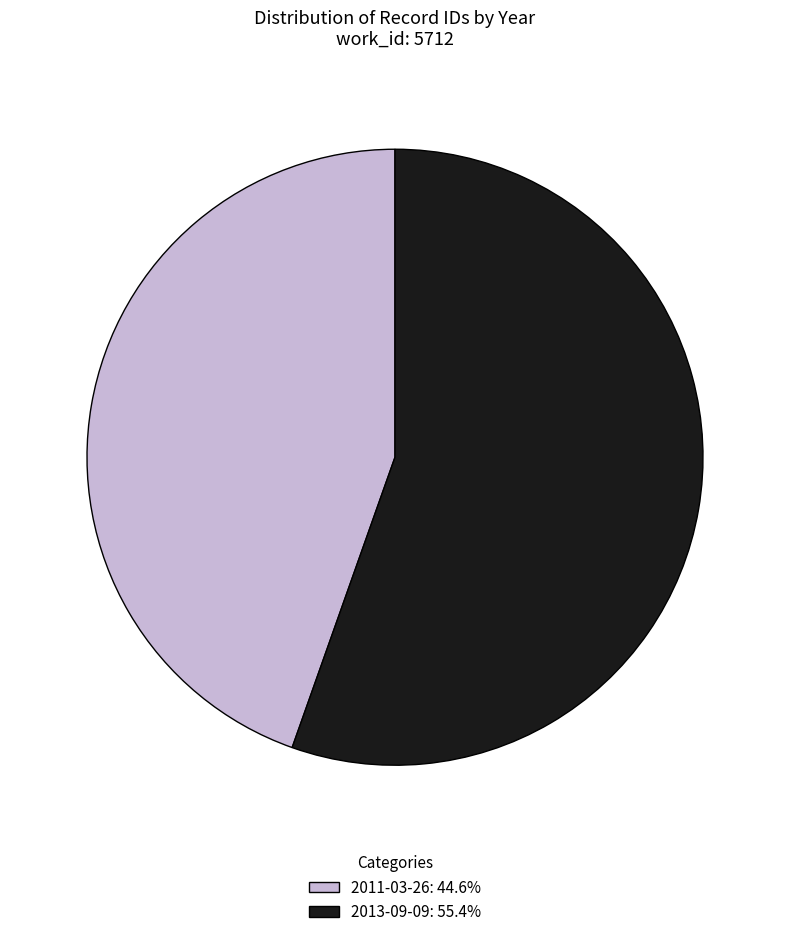

Which slice represents more than half of the pie?

2013-09-09